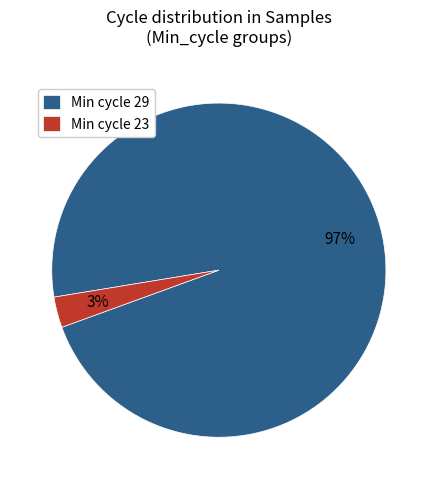

Is it true that Min cycle 23 is 3% of the pie?

True